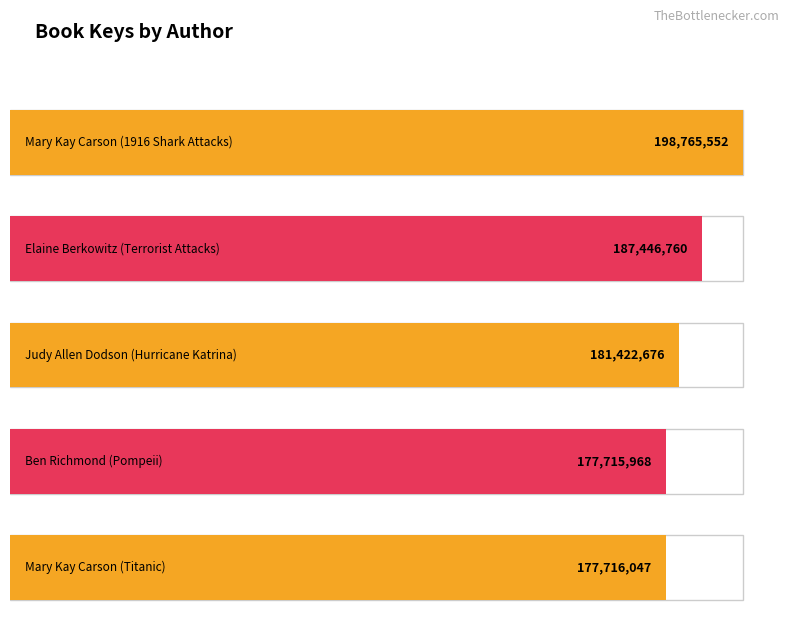

Rank the categories by value from highest to lowest.

Mary Kay Carson (1916 Shark Attacks), Elaine Berkowitz (Terrorist Attacks), Judy Allen Dodson (Hurricane Katrina), Mary Kay Carson (Titanic), Ben Richmond (Pompeii)